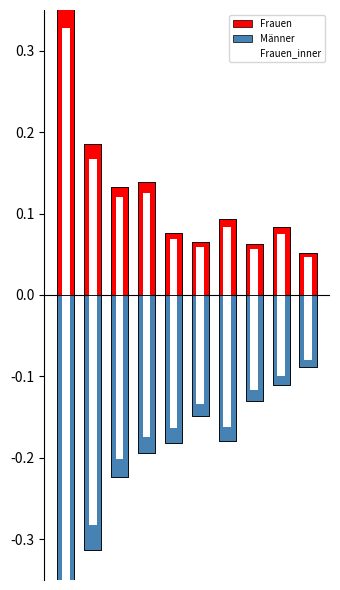

Reading right to left, transcribe all the data shown in this chart.

Frauen: 9=0.1	8=0.1	7=0.1	6=0.1	5=0.1	4=0.1	3=0.1	2=0.1	1=0.2	0=0.4
Männer: 9=-0.1	8=-0.1	7=-0.1	6=-0.2	5=-0.1	4=-0.2	3=-0.2	2=-0.2	1=-0.3	0=-0.6